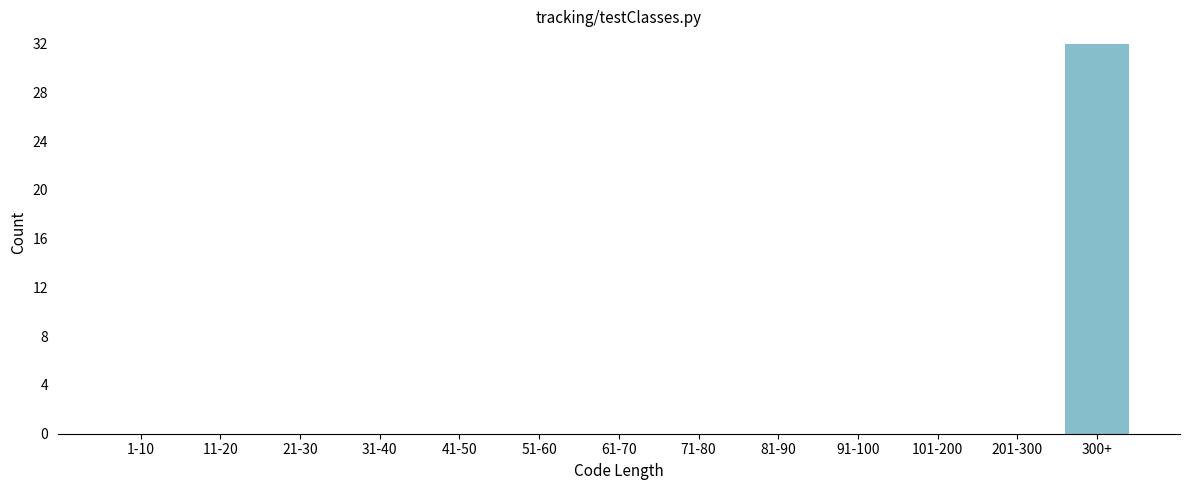

Reading right to left, list all the values displayed in this chart.

300+=32	201-300=0	101-200=0	91-100=0	81-90=0	71-80=0	61-70=0	51-60=0	41-50=0	31-40=0	21-30=0	11-20=0	1-10=0